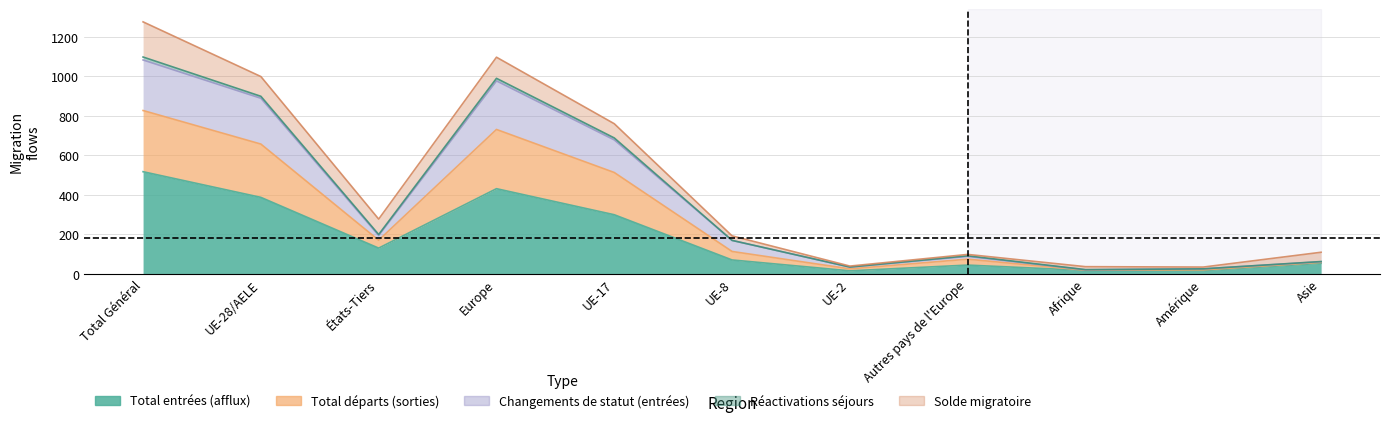

Does the chart have visible grid lines?

Yes